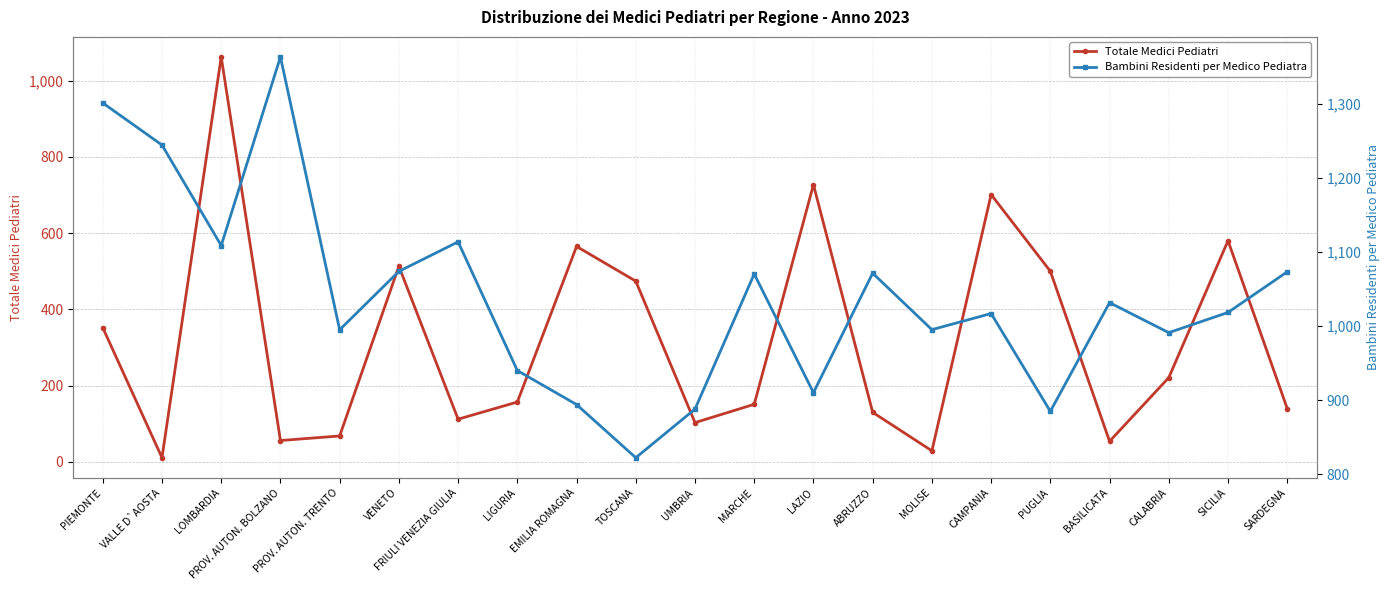

Which series has the largest total across all categories?

Bambini Residenti per Medico Pediatra